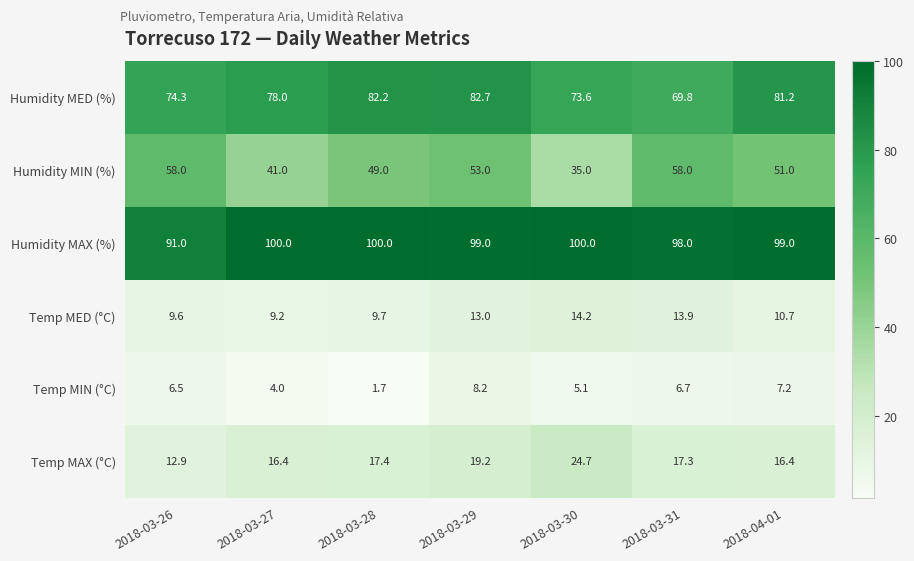

At how many categories does at least one series exceed 89?

7